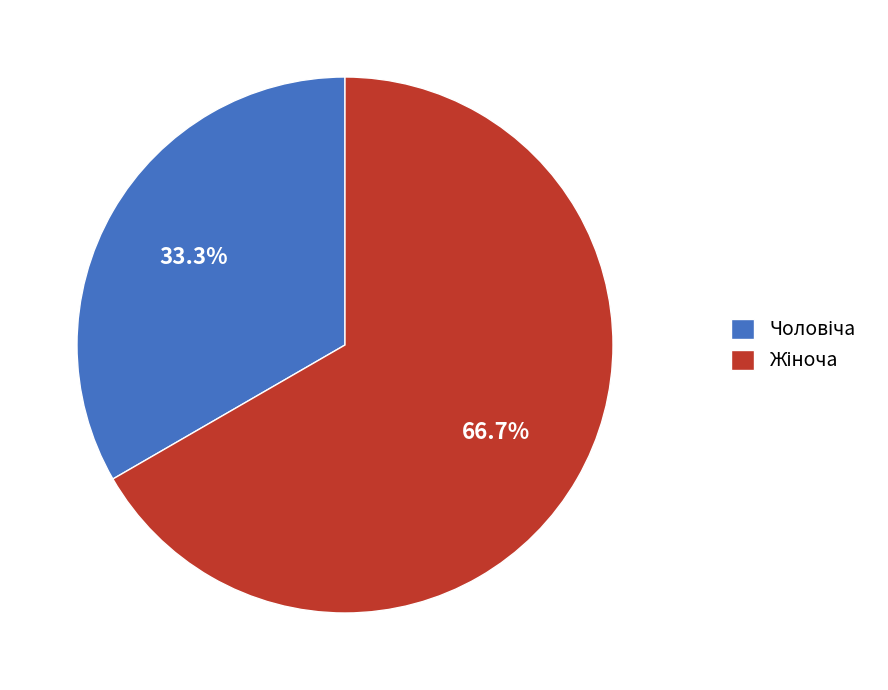

Is there any slice that represents more than half of the pie?

Yes